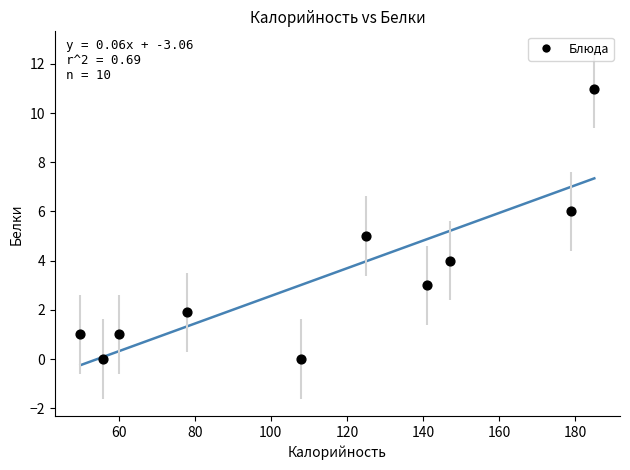

What is the range of X values (max minus min)?

135.0